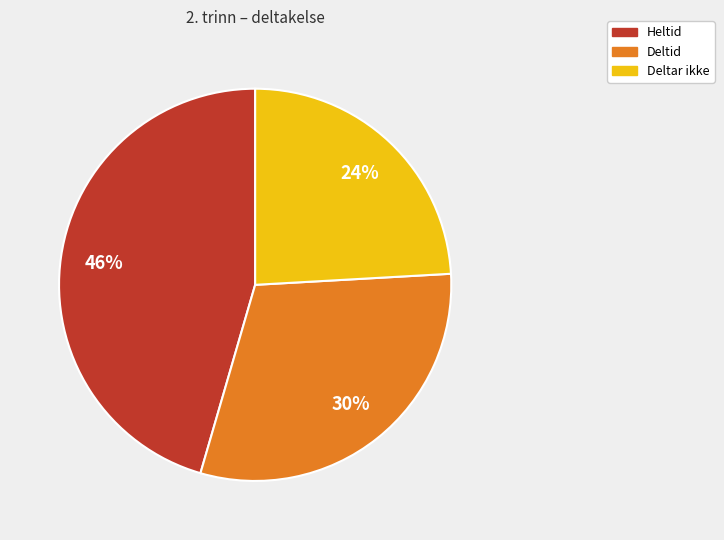

Which slice is the smallest?

Deltar ikke